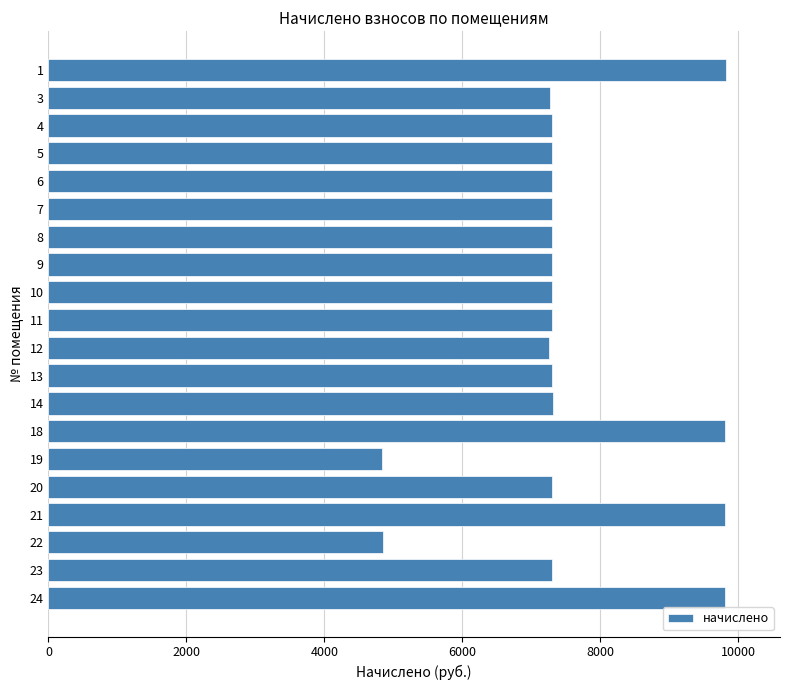

What is the sum of all values?

151068.8